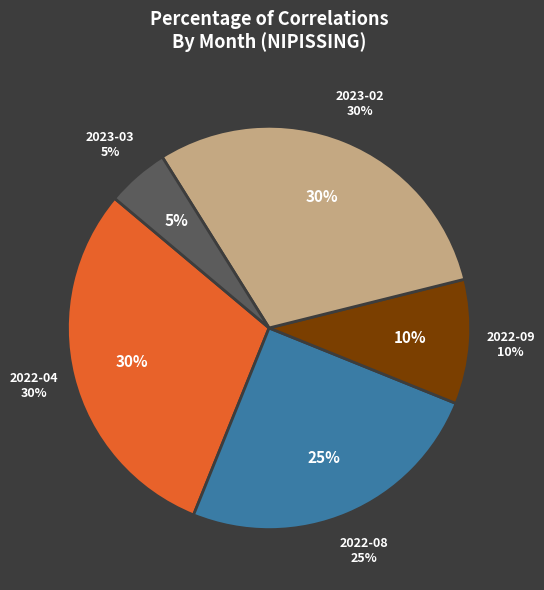

To the nearest percent, what is the difference between the 2022-04 and 2022-09 slice percentages?

20%